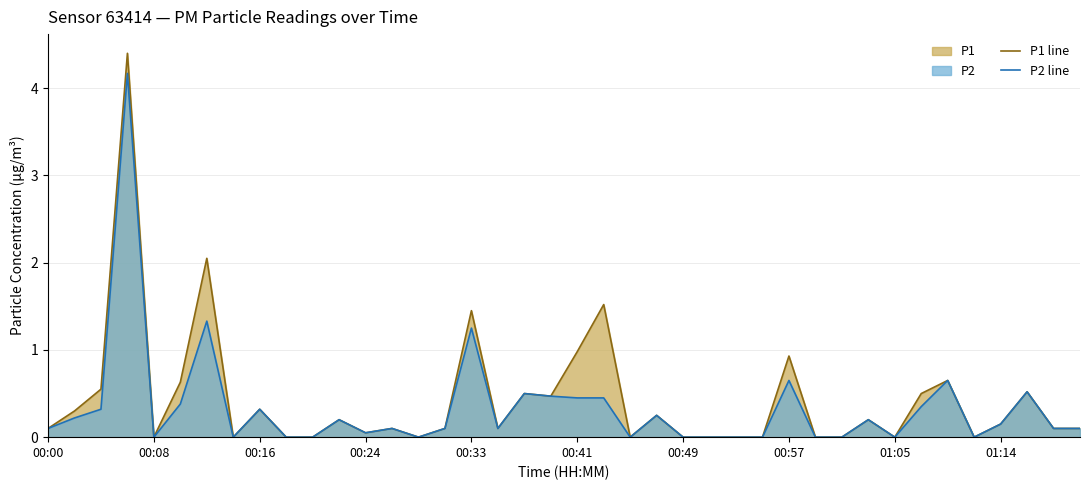

The P1 line series shows 0.9 at 00:33. True or false?

False